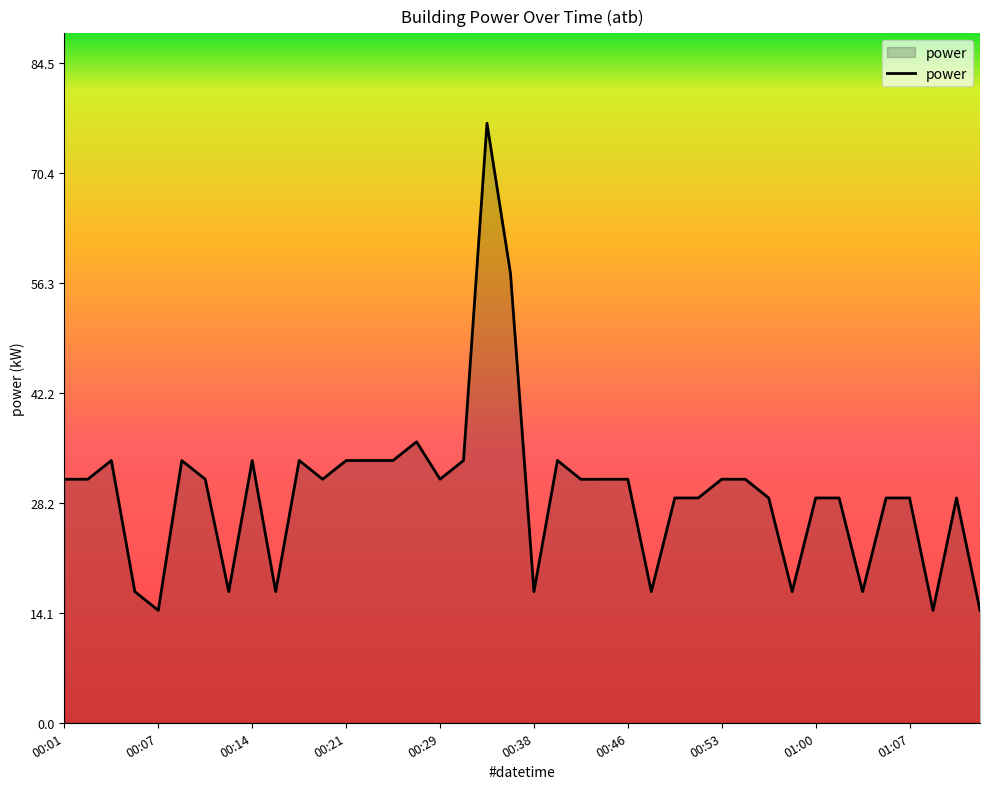

Reading left to right, transcribe all the data shown in this chart.

31.2	31.2	33.6	16.8	14.4	33.6	31.2	16.8	33.6	16.8	33.6	31.2	33.6	33.6	33.6	36.0	31.2	33.6	76.8	57.6	16.8	33.6	31.2	31.2	31.2	16.8	28.8	28.8	31.2	31.2	28.8	16.8	28.8	28.8	16.8	28.8	28.8	14.4	28.8	14.4